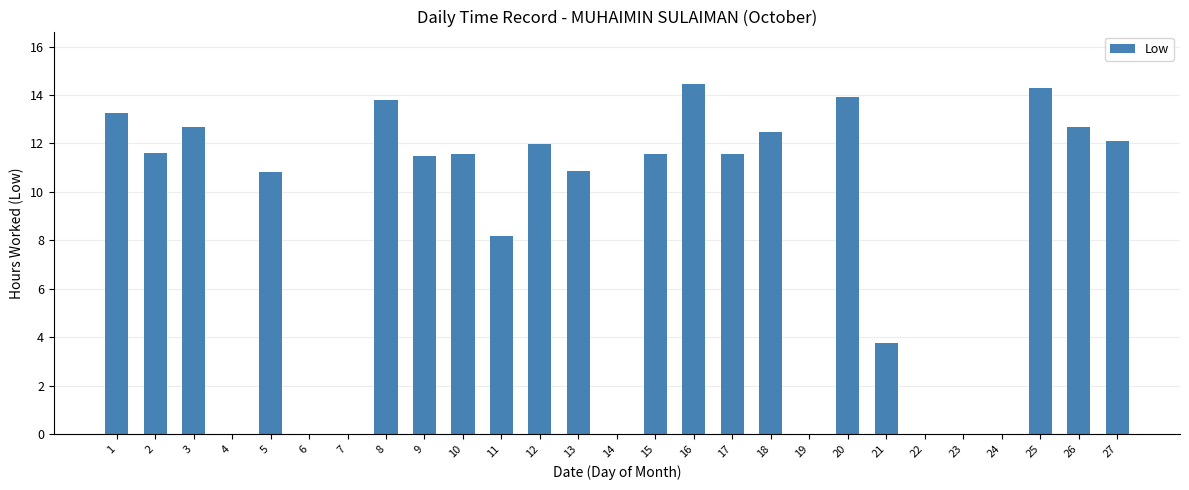

What is the change in value from 12 to 14?

-12.0